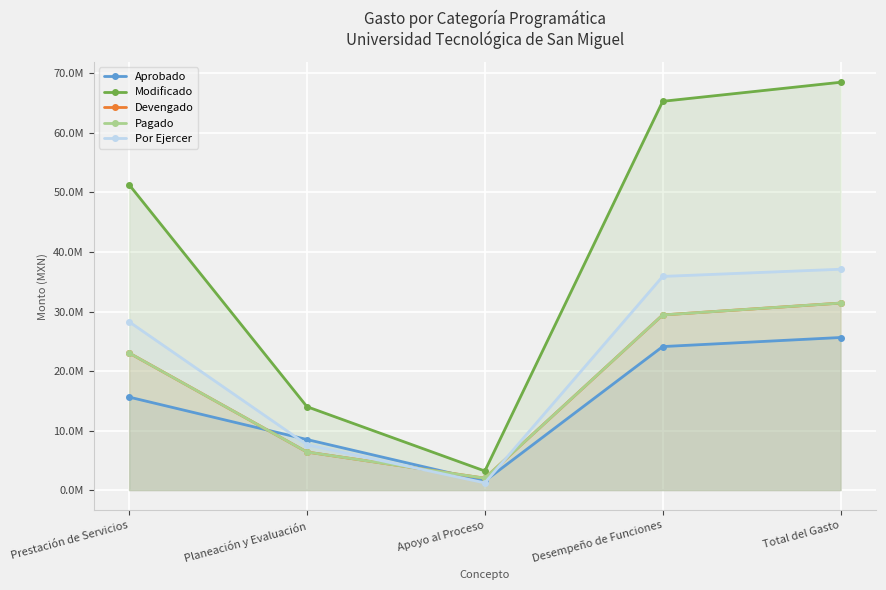

How many data points in Modificado are above 51311137?

3